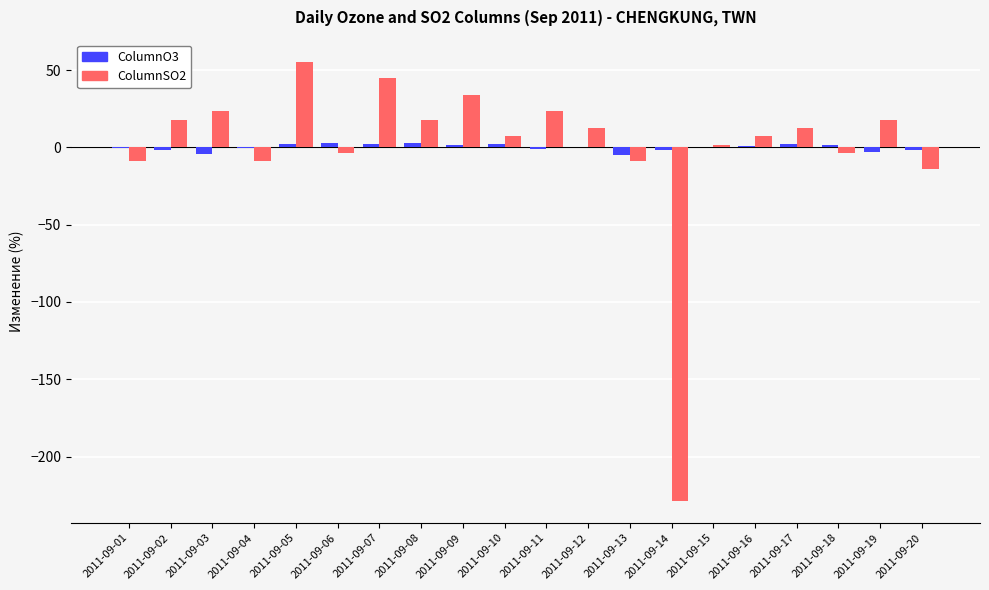

What is the maximum value shown in the chart?

55.5